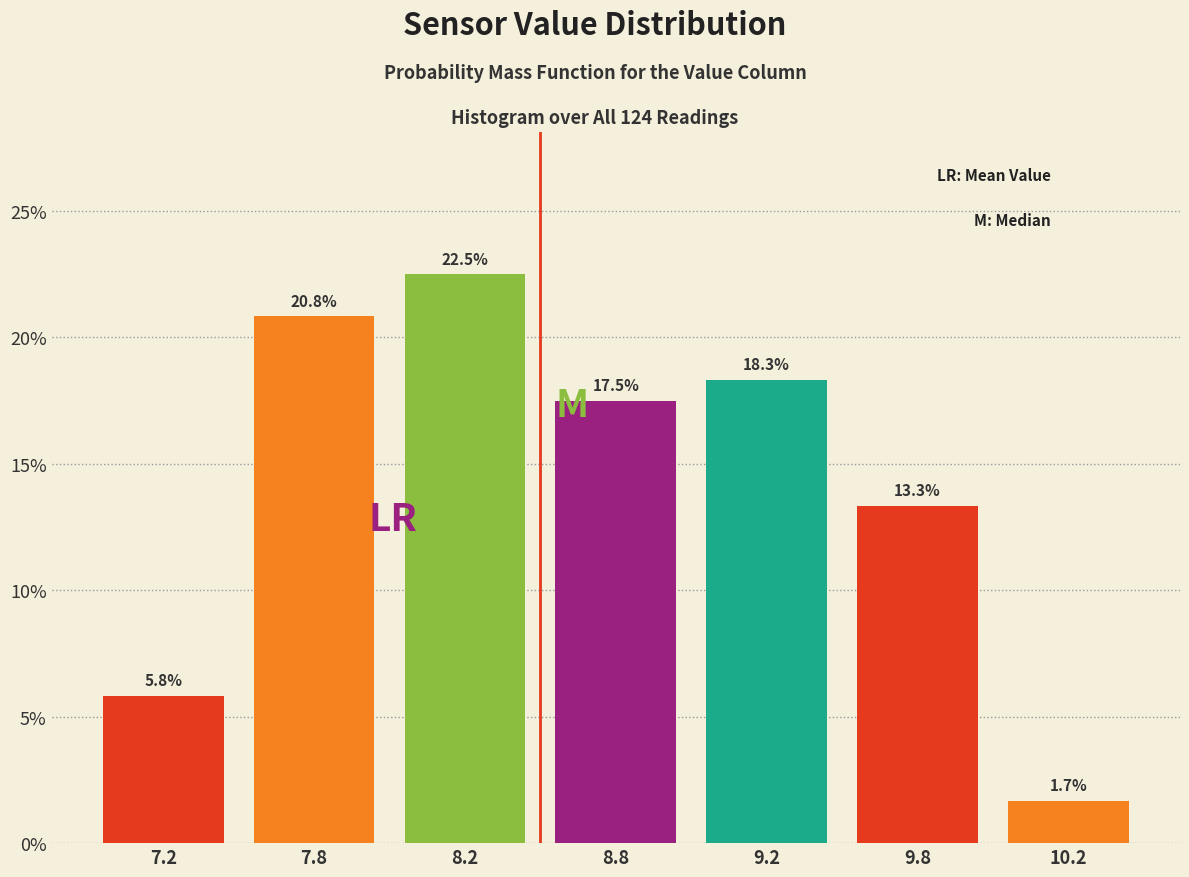

Reading left to right, list all the values displayed in this chart.

5.8	20.8	22.5	17.5	18.3	13.3	1.7